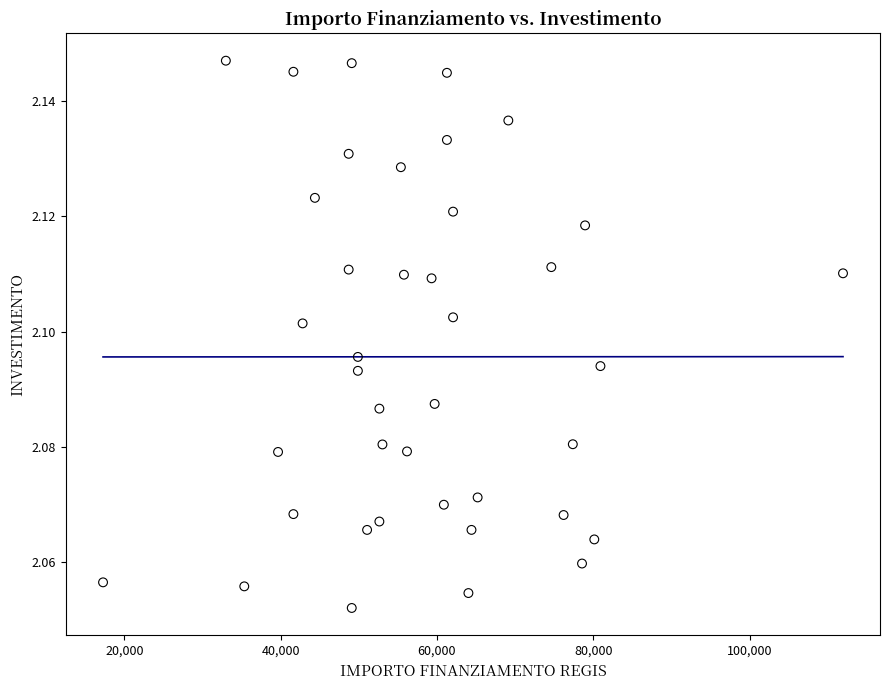

What is the range of X values (max minus min)?

94665.7